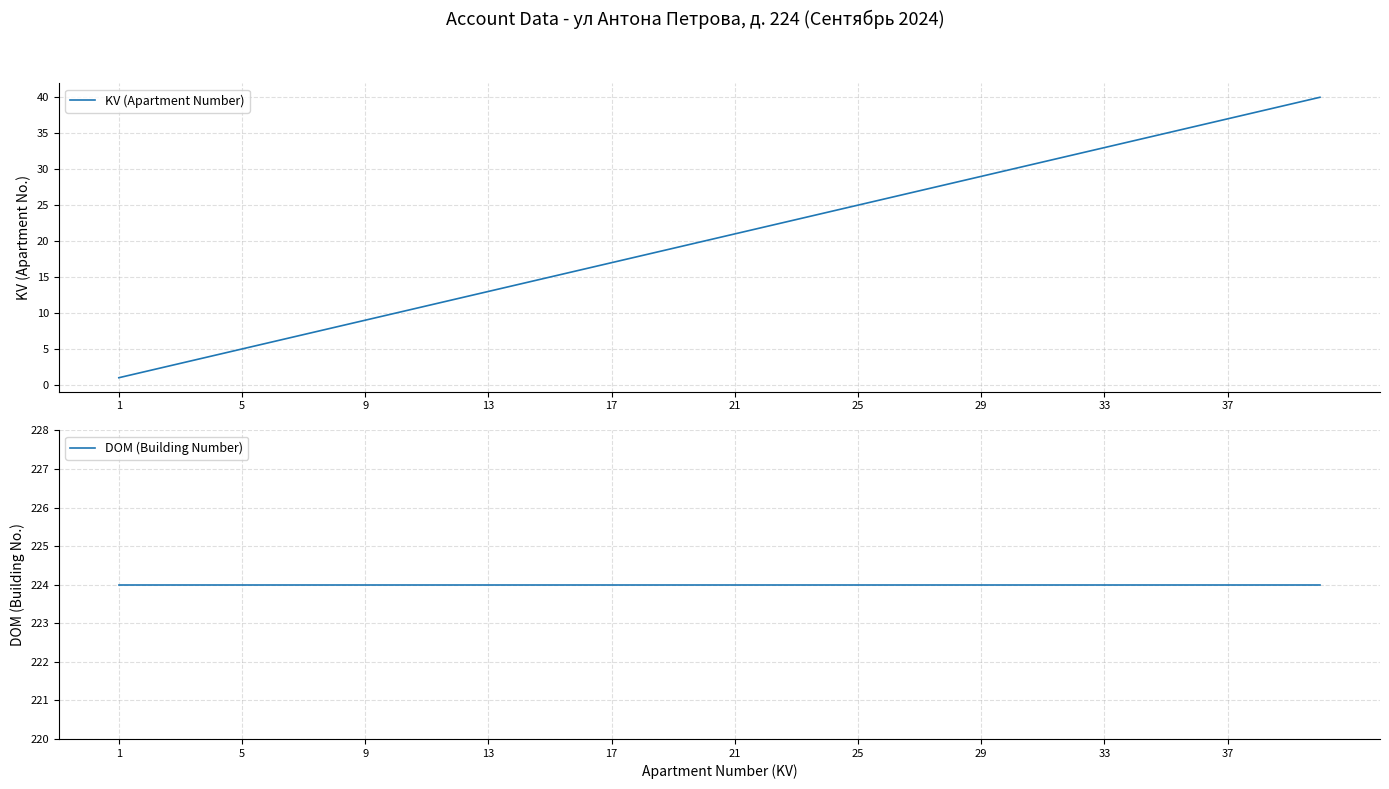

Reading right to left, extract all data points from this chart.

KV (Apartment Number): 40	39	38	37	36	35	34	33	32	31	30	29	28	27	26	25	24	23	22	21	20	19	18	17	16	15	14	13	12	11	10	9	8	7	6	5	4	3	2	1
DOM (Building Number): 224	224	224	224	224	224	224	224	224	224	224	224	224	224	224	224	224	224	224	224	224	224	224	224	224	224	224	224	224	224	224	224	224	224	224	224	224	224	224	224